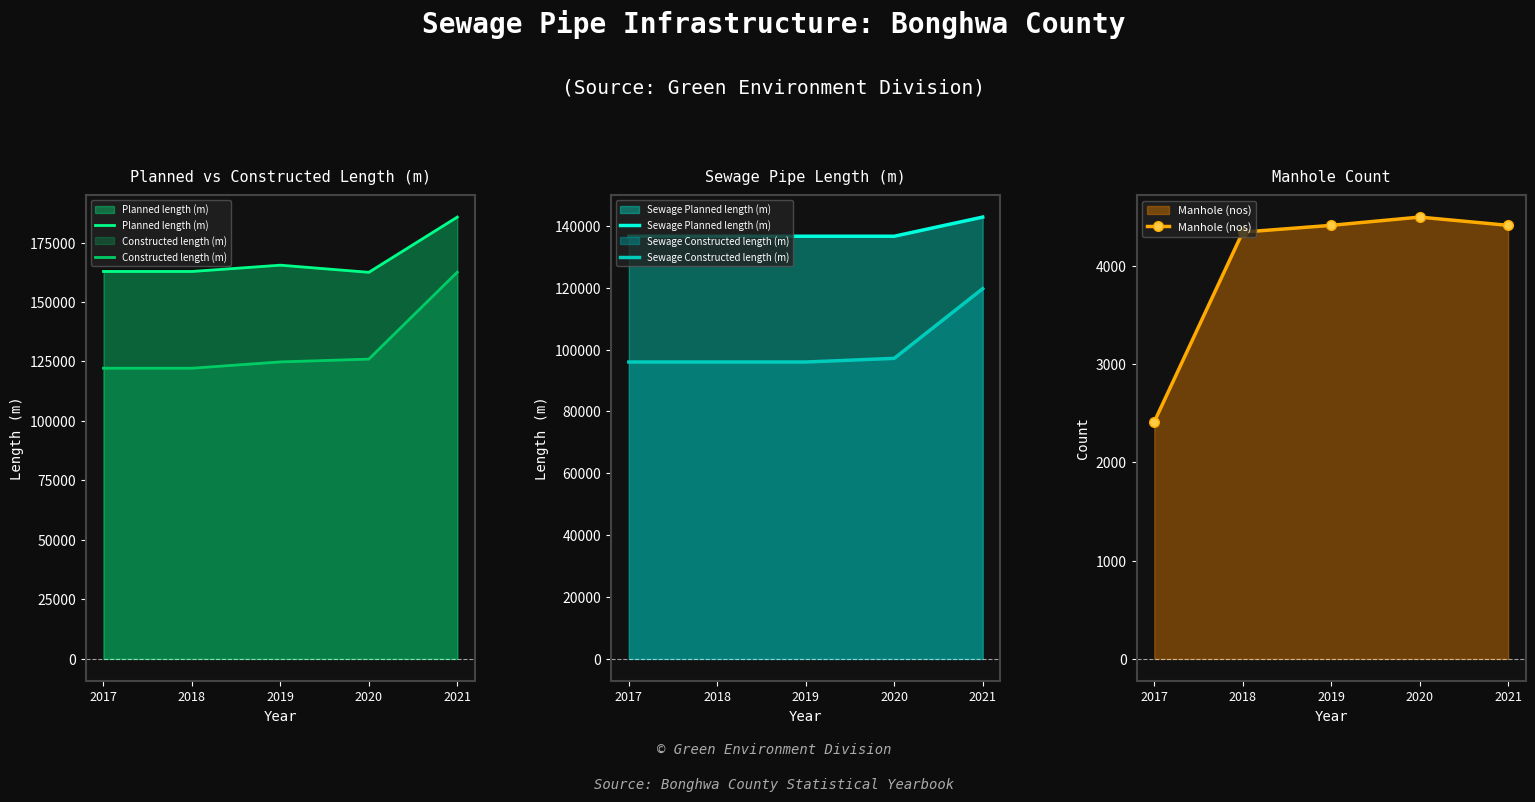

True or false: Constructed length (m) and Planned length (m) intersect in this chart.

False